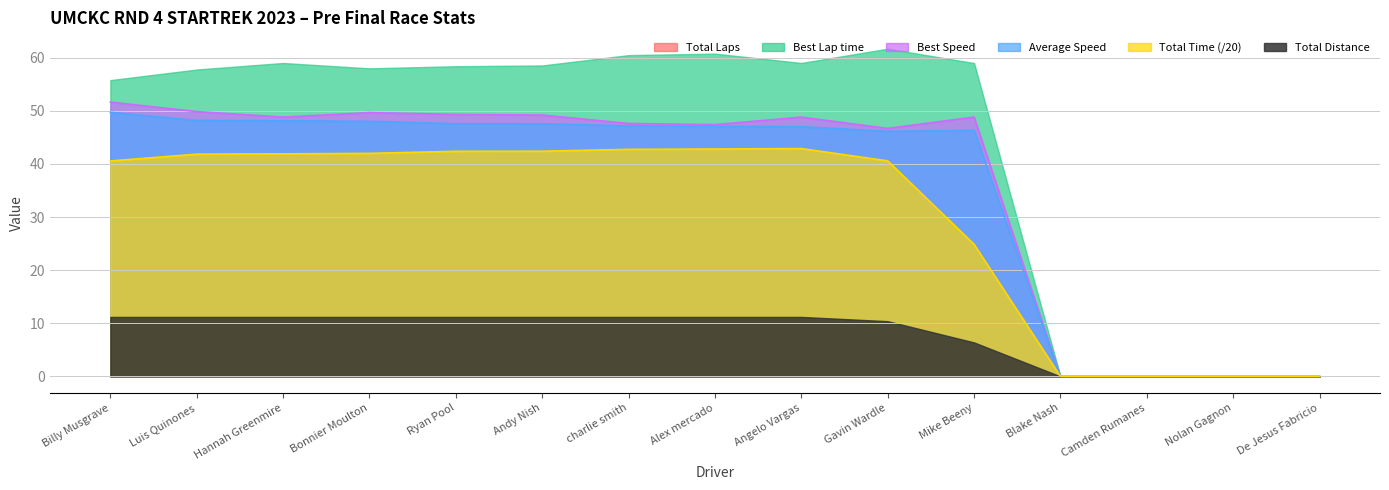

Which label corresponds to the smallest value in the chart?

Blake Nash